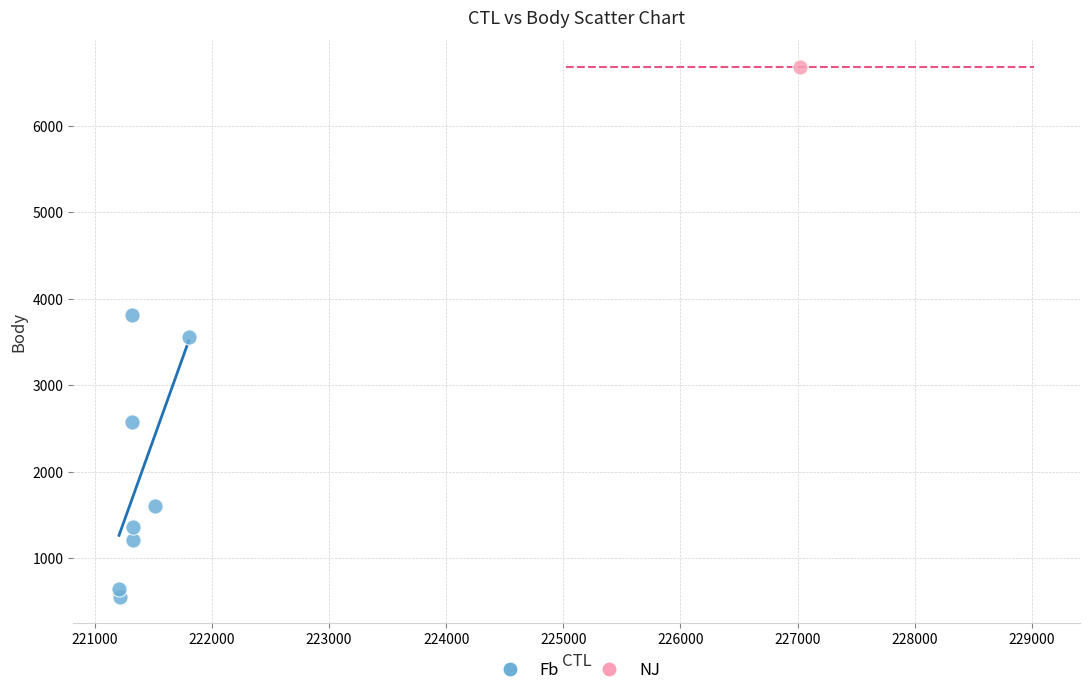

What are all the series names shown in the legend?

Fb, NJ